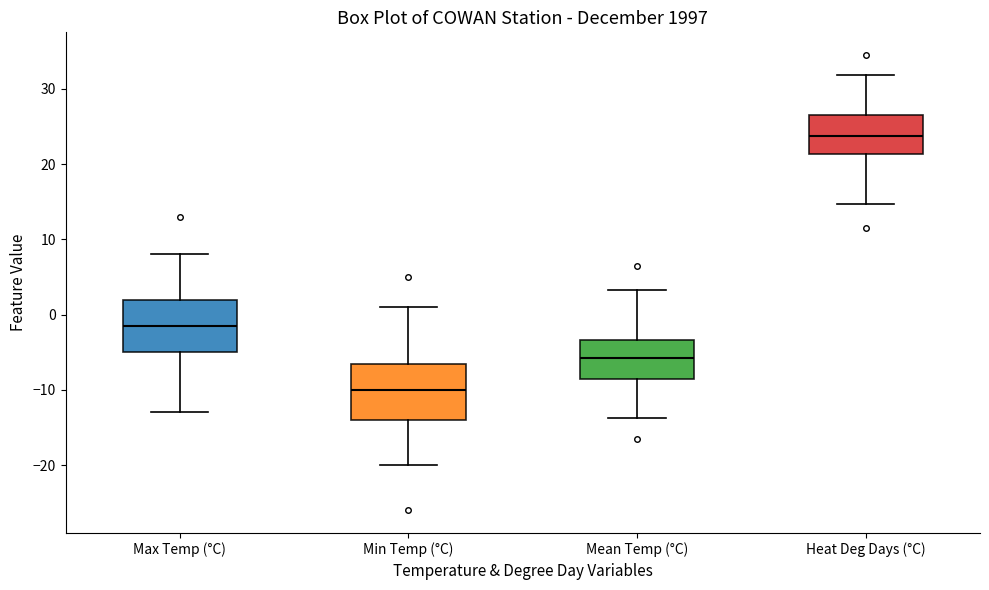

Reading left to right, read every box against the y-axis: the position of its median line, the range the box covers, and the ends of its whiskers. The values are not printed on the chart, so give them approximately, as read against the axis.

Max Temp (°C): median -1, box -5 to 2, whiskers -13 to 8
Min Temp (°C): median -10, box -14 to -6, whiskers -20 to 1
Mean Temp (°C): median -6, box -8 to -3, whiskers -14 to 3
Heat Deg Days (°C): median 24, box 21 to 27, whiskers 15 to 32